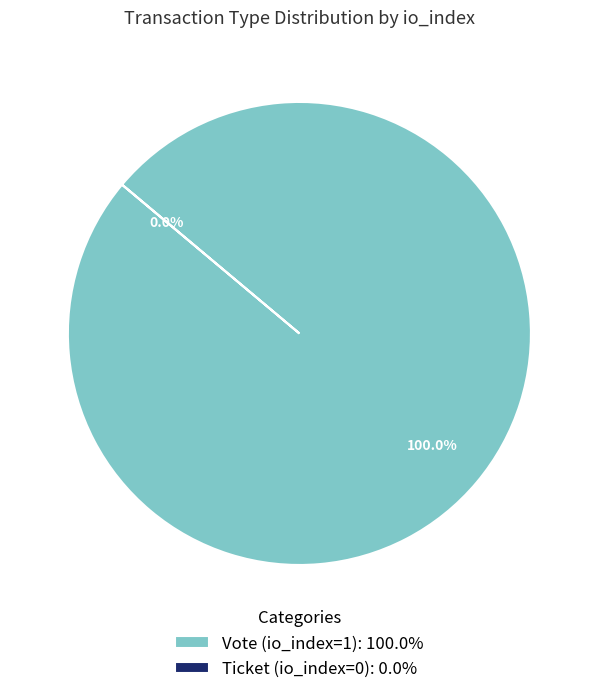

To the nearest percent, what is the difference between the Ticket (io_index=0) and Vote (io_index=1) slice percentages?

100%